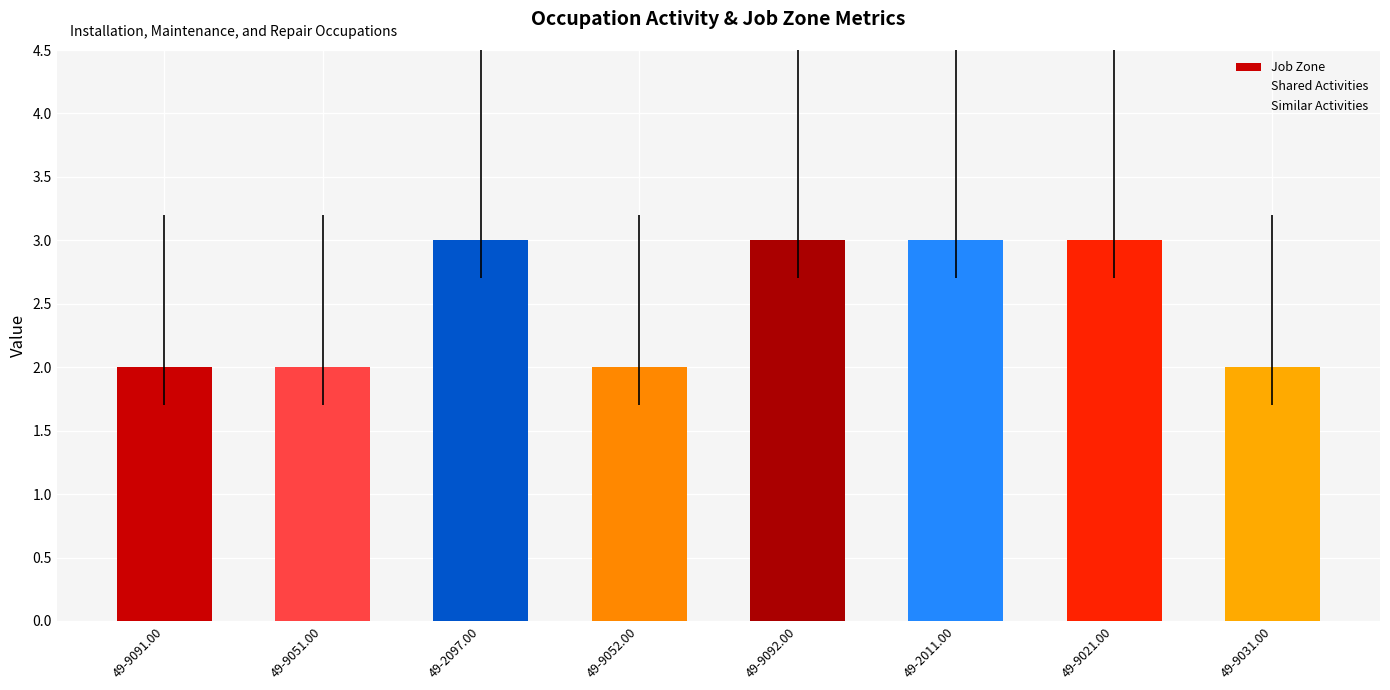

Reading right to left, list all the values displayed in this chart.

Job Zone: 2	3	3	3	2	3	2	2
Shared Activities: 1	1	1	1	1	1	1	1
Similar Activities: 0	0	0	0	0	0	1	1